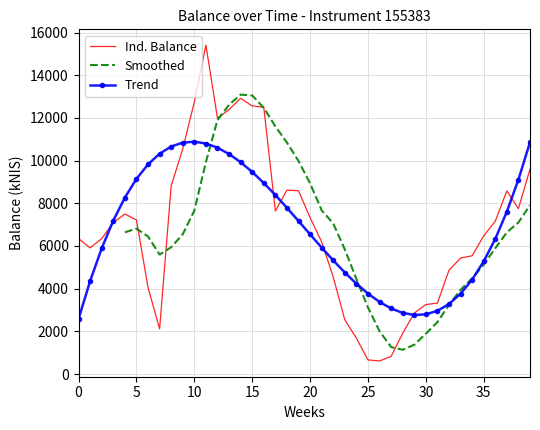

What is the minimum value for Trend?

2588.2